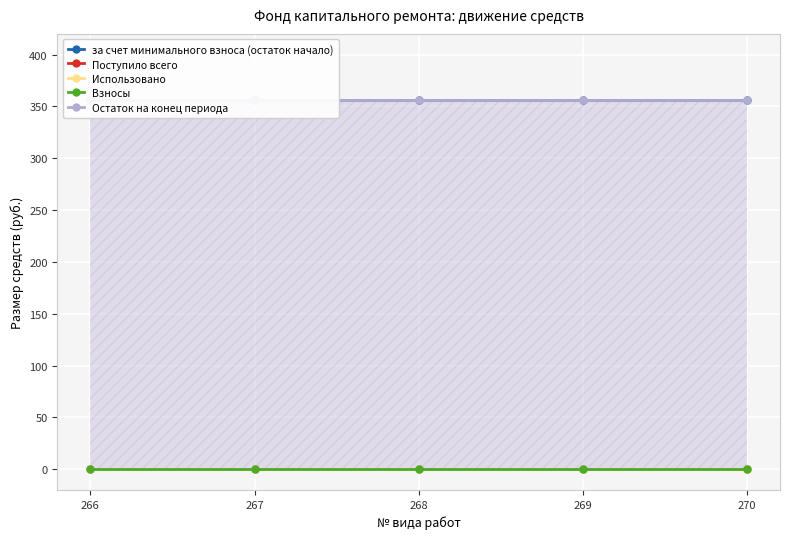

At how many categories does at least one series exceed 98?

5